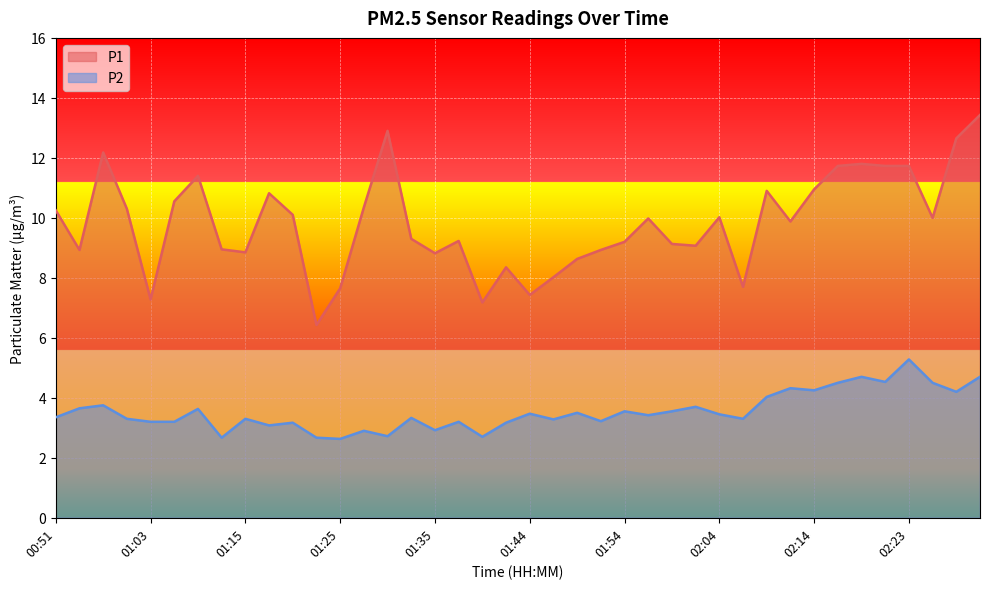

How many data points in P1 are above 9?

26